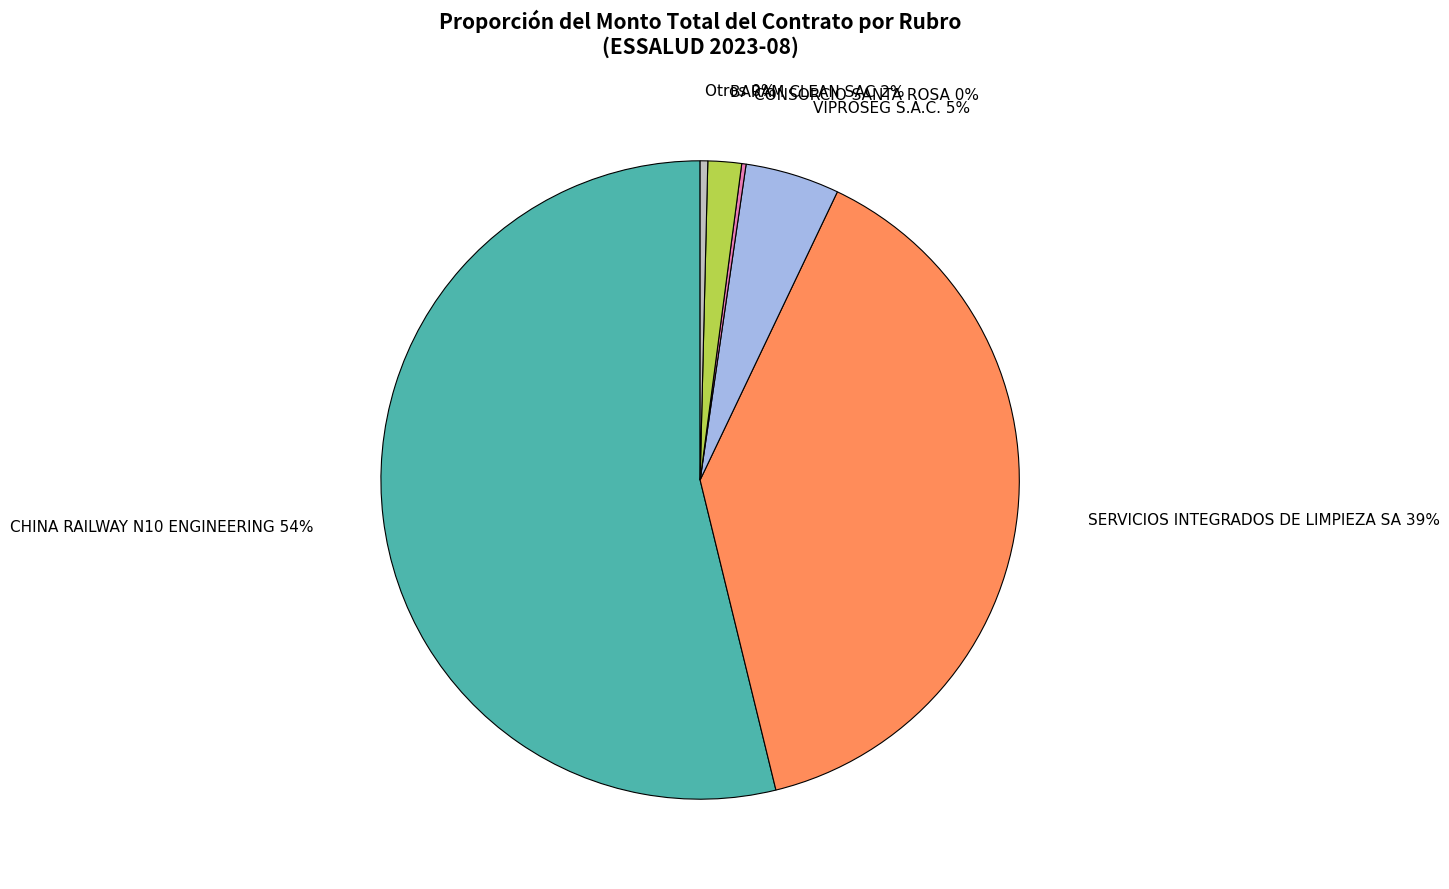

To the nearest percent, what is the average slice percentage?

17%